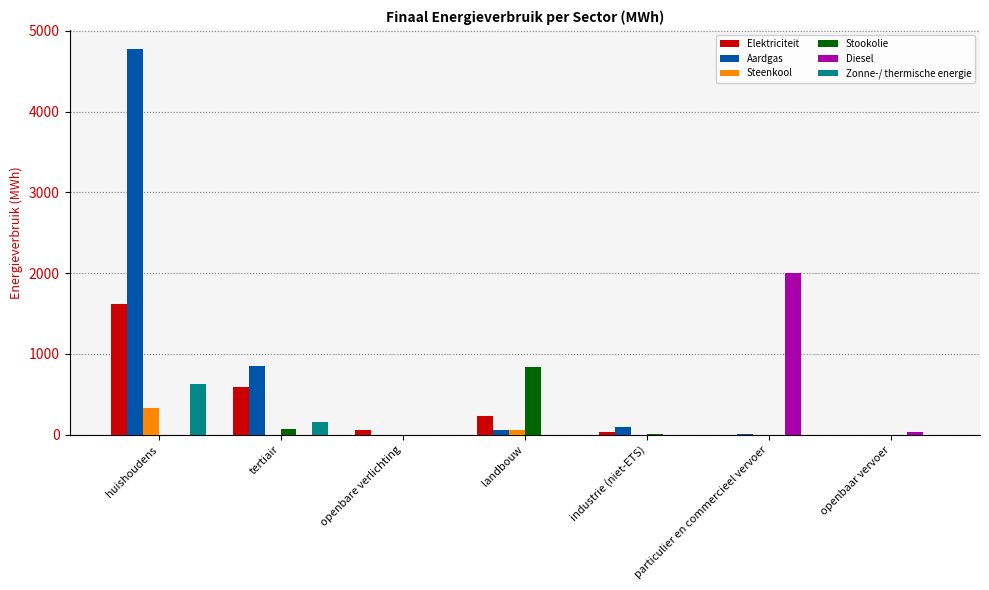

At which category is the sum across all series the highest?

huishoudens